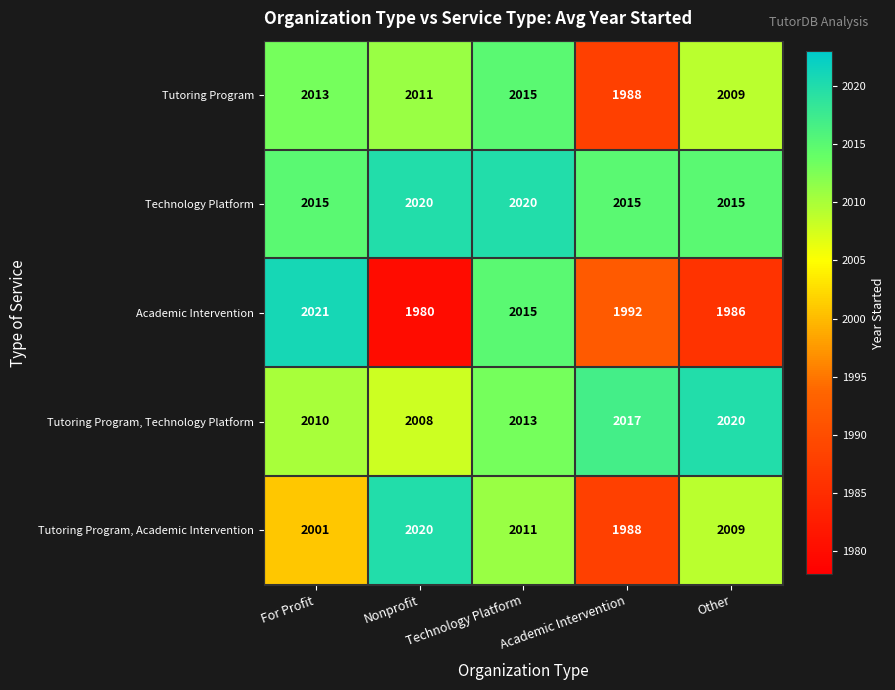

What is the maximum value for Academic Intervention?

2021